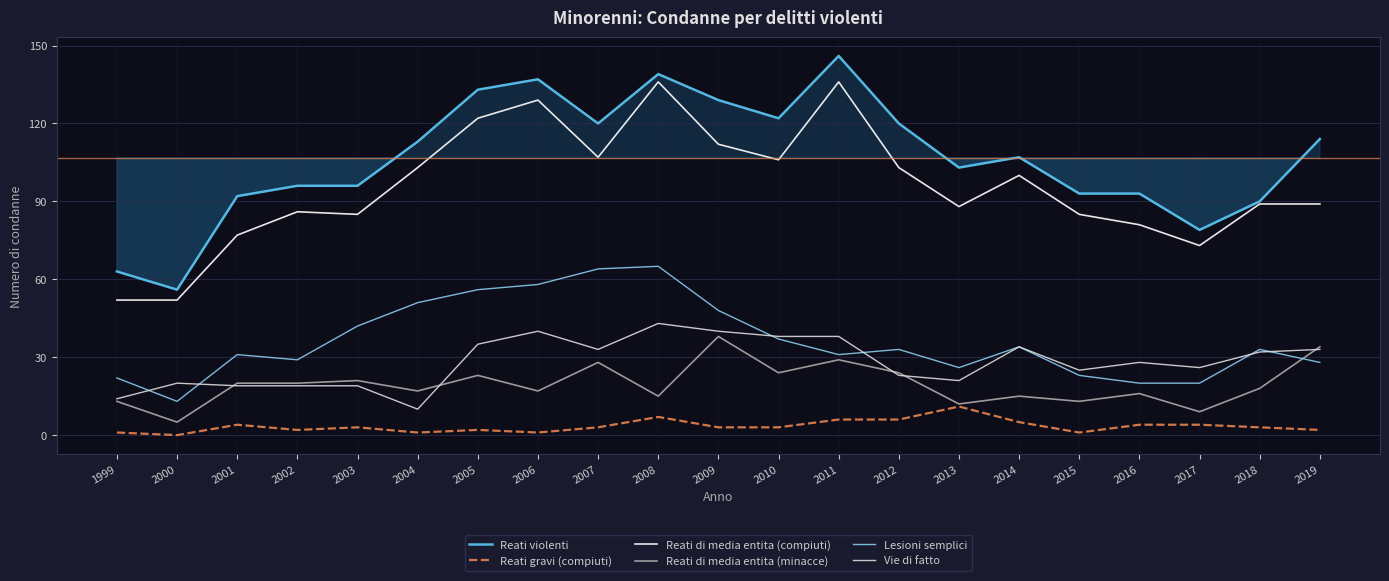

Where is Reati di media entita (minacce) nearest to the value 21?

2003